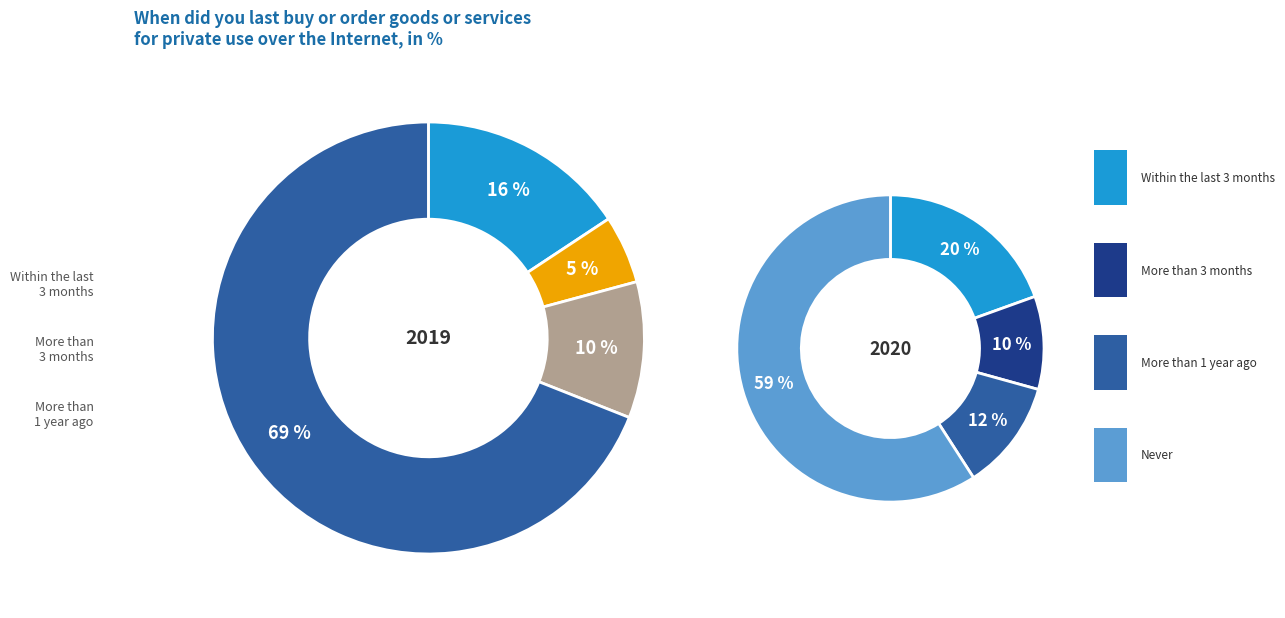

Does any single category account for the majority?

Yes